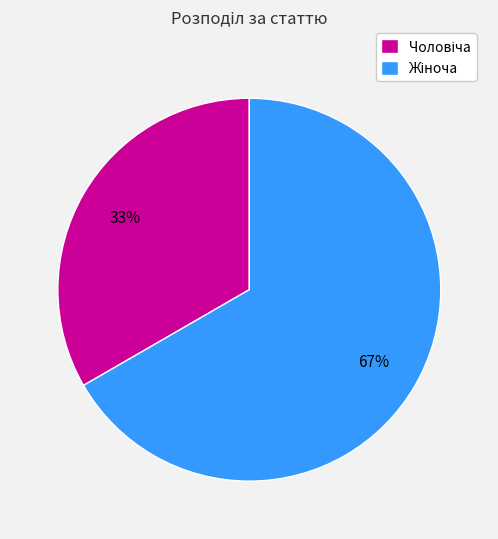

Does any single category account for the majority?

Yes